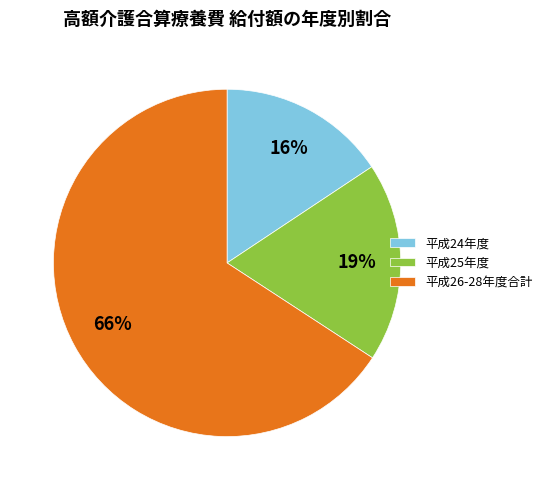

Is it true that 平成26-28年度合計 is 66% of the pie?

True